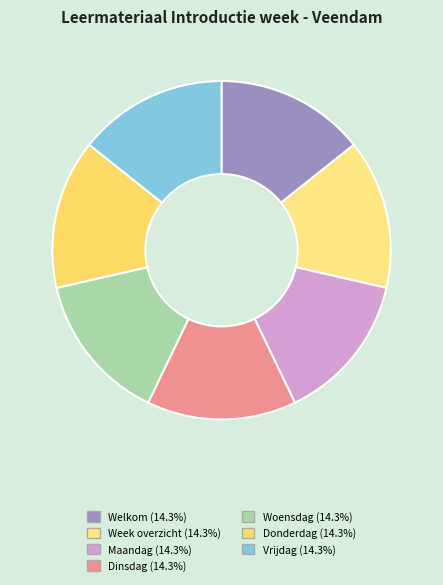

How many slices are in this pie chart?

7